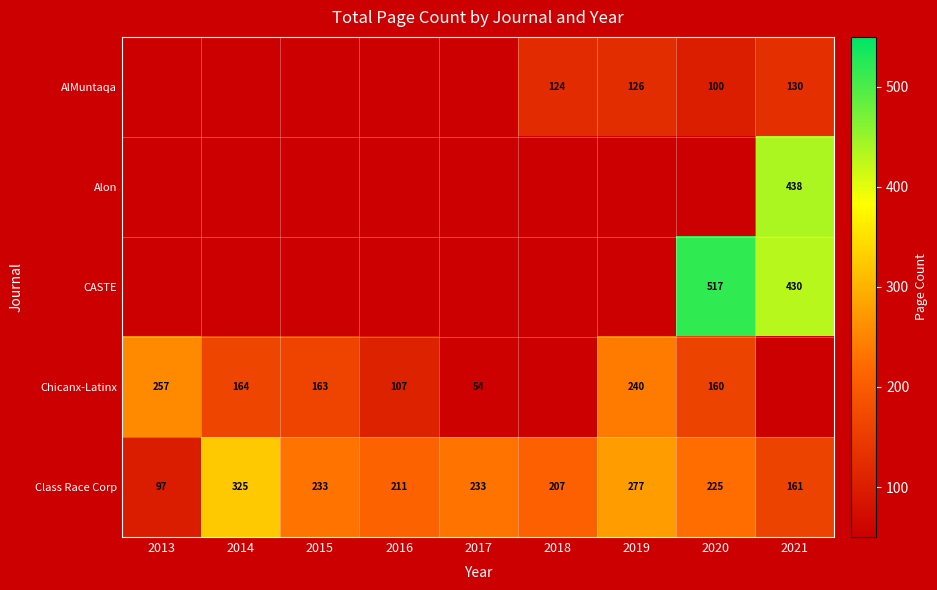

What is the maximum value for Class Race Corp?

325